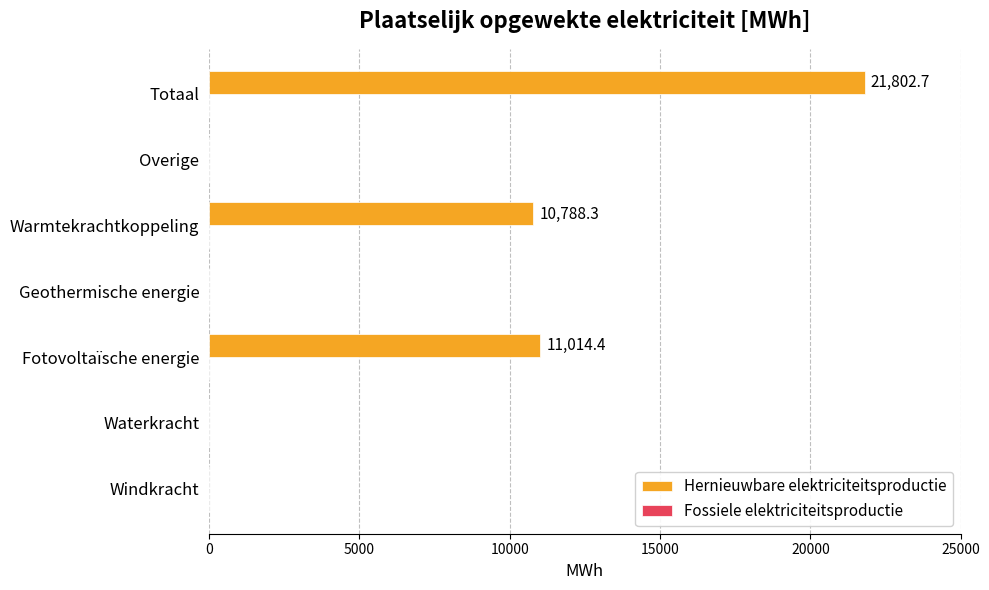

What is the greatest value displayed?

21802.7